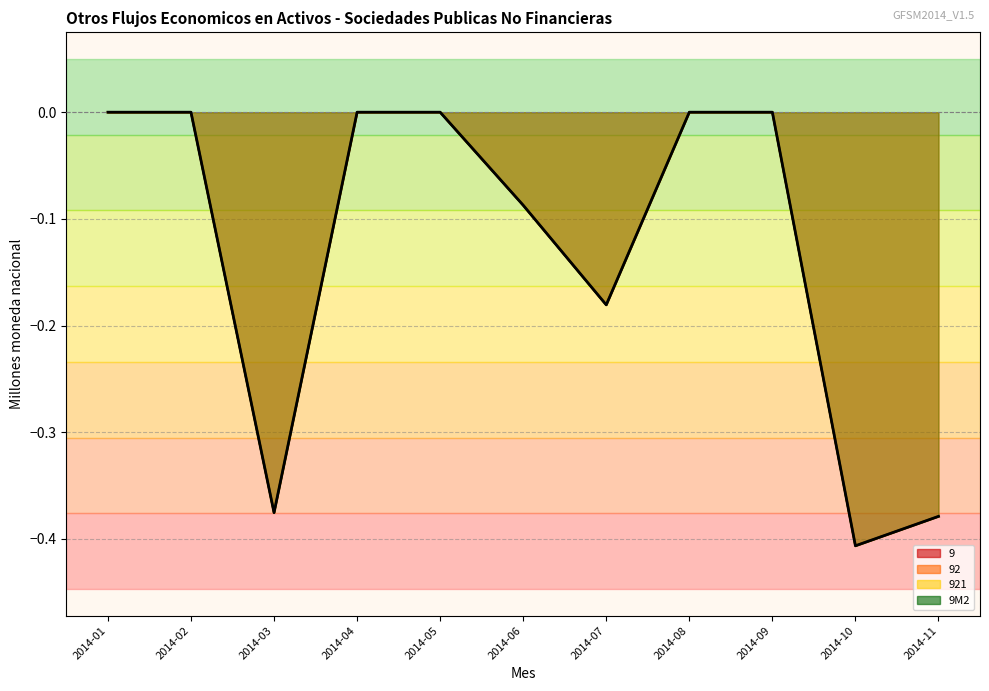

What is the sum of the 92 values at 2014-01 and 2014-07?

-0.2